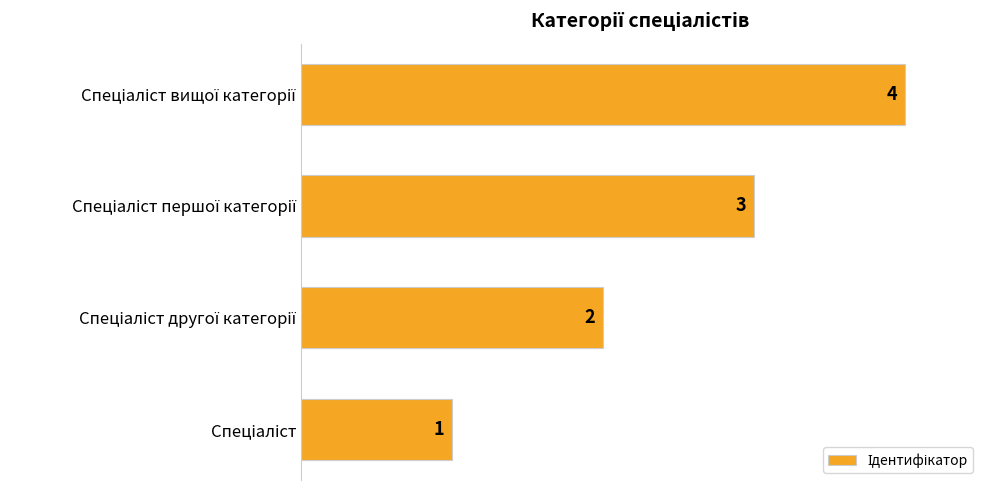

What is the greatest value displayed?

4